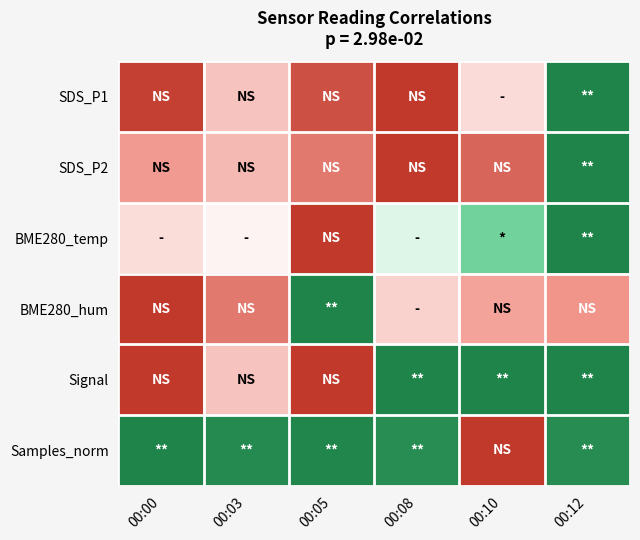

Which series has the largest total across all categories?

Samples_norm